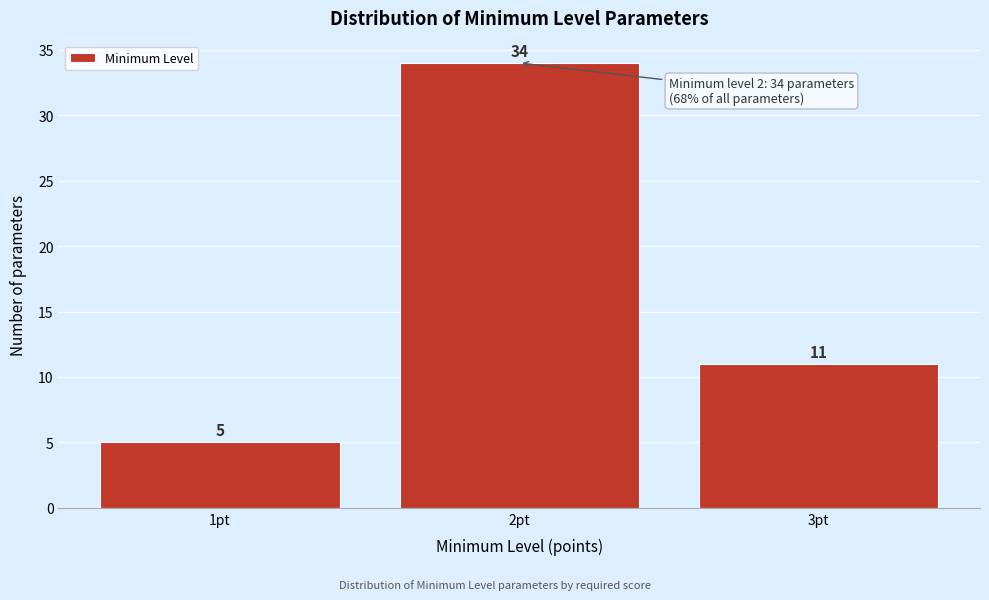

Over which range of the x-axis is the bar tallest?

1.5 to 2.5